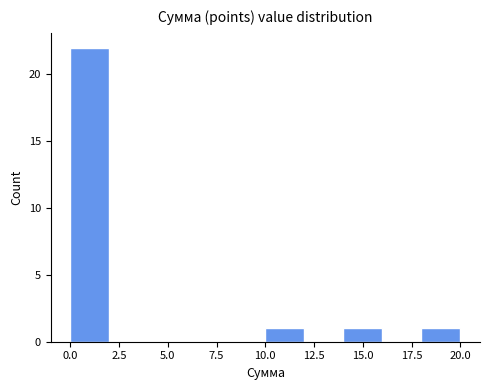

Which range on the x-axis has the tallest bar?

0 to 2